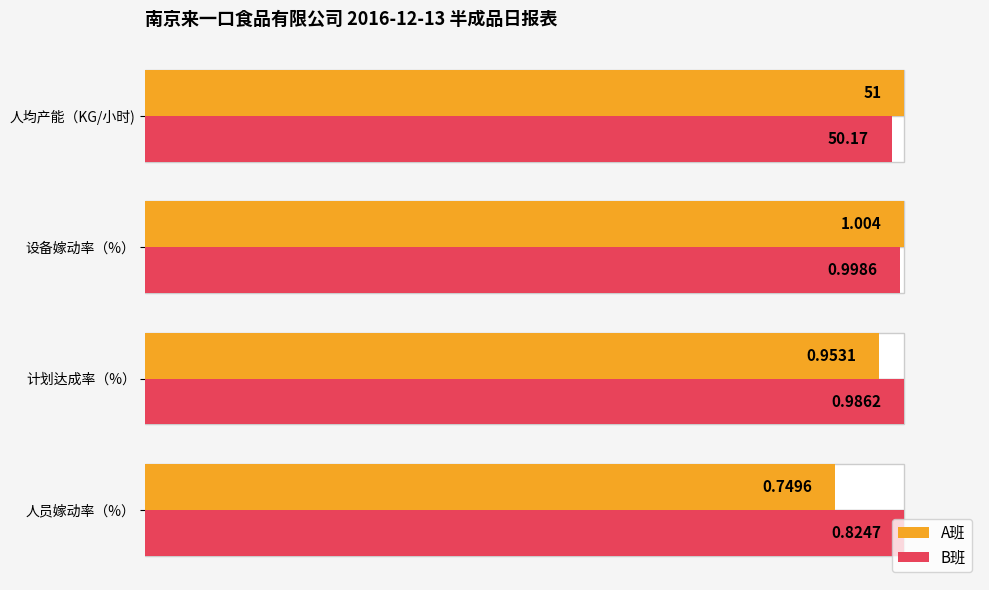

Which series changed the most between 设备嫁动率（%） and 人均产能（KG/小时)?

B班